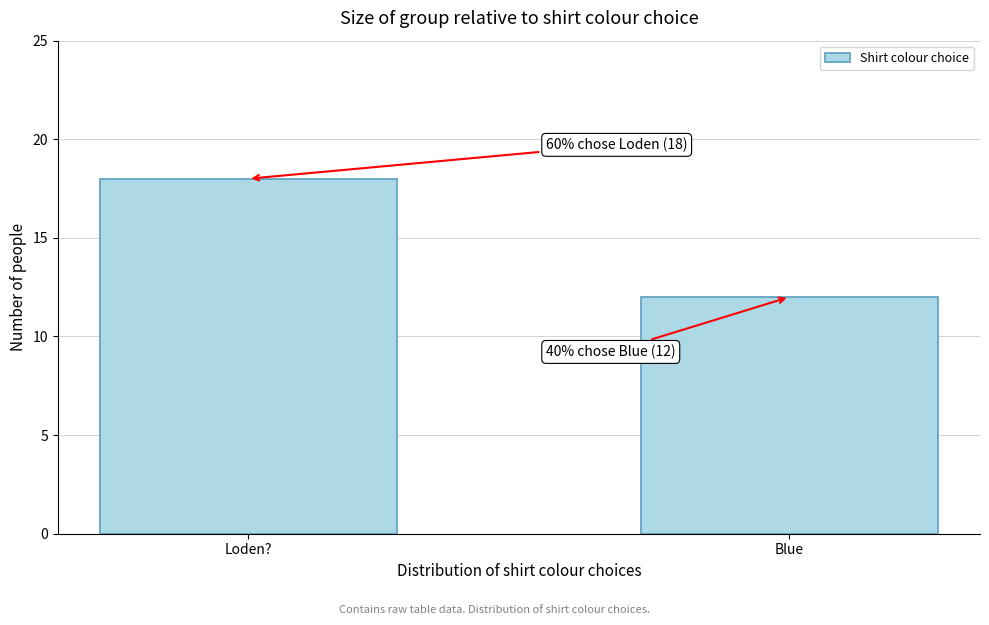

Reading left to right, list all the values displayed in this chart.

Loden?=18	Blue=12